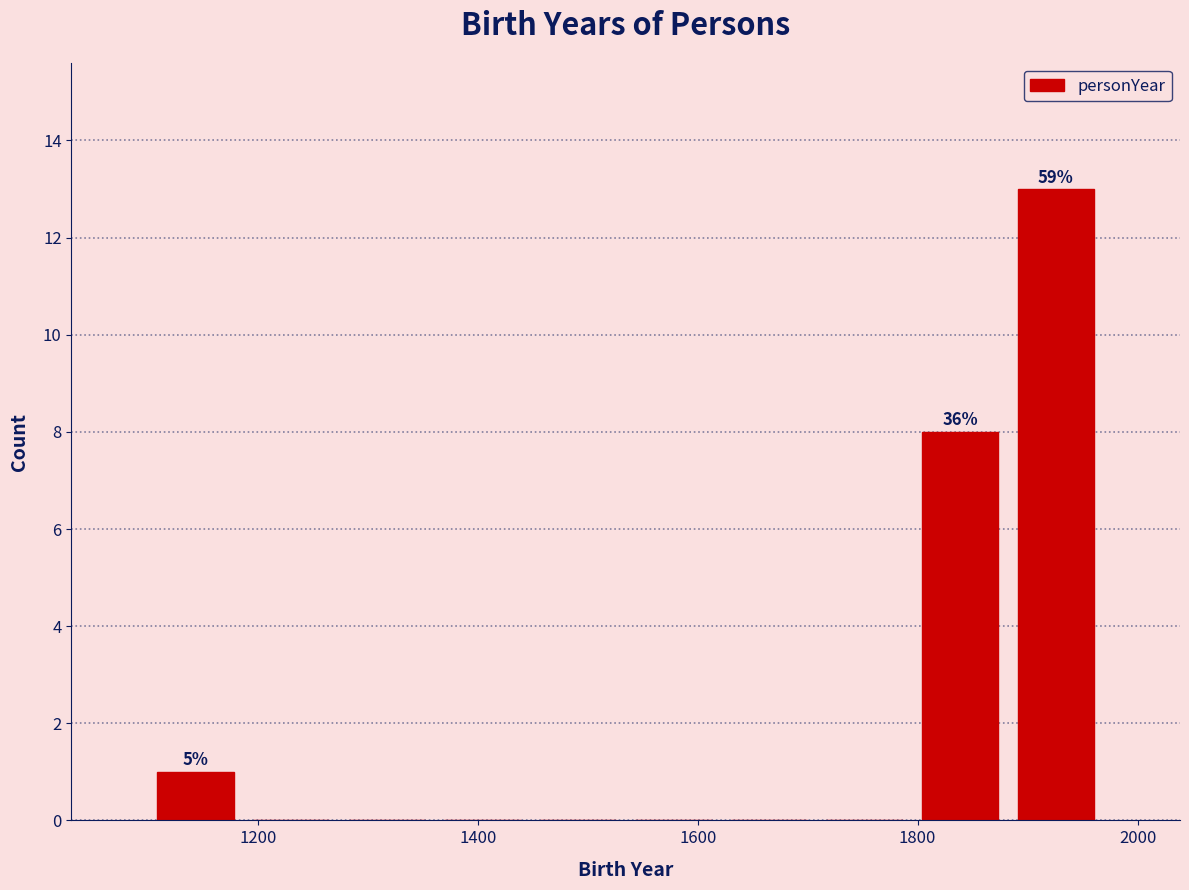

Over which range of the x-axis is the bar tallest?

1880 to 1960